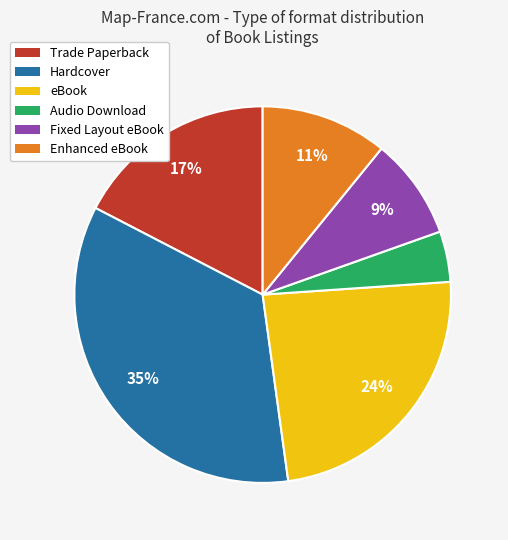

Do eBook and Hardcover together represent more than half of the pie?

Yes